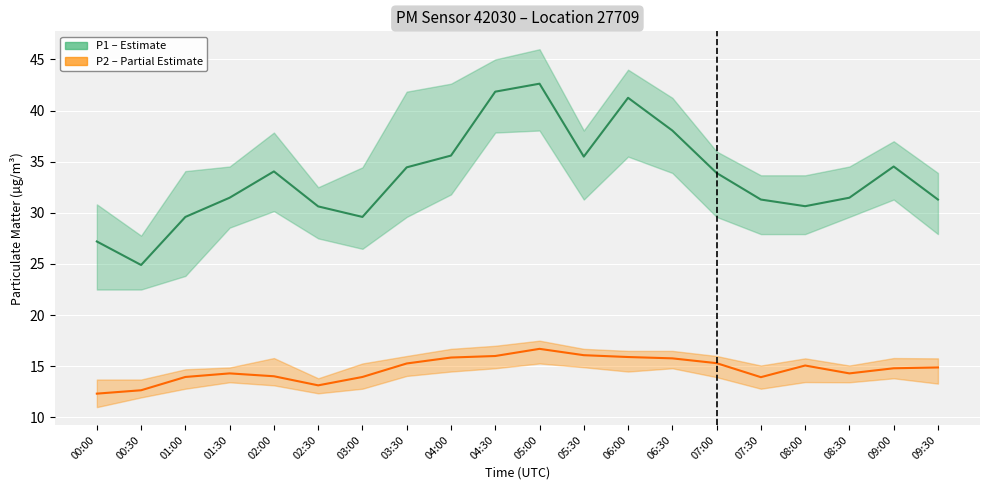

True or false: P2 (PM2.5) has more than 0 points higher than both neighbors.

True